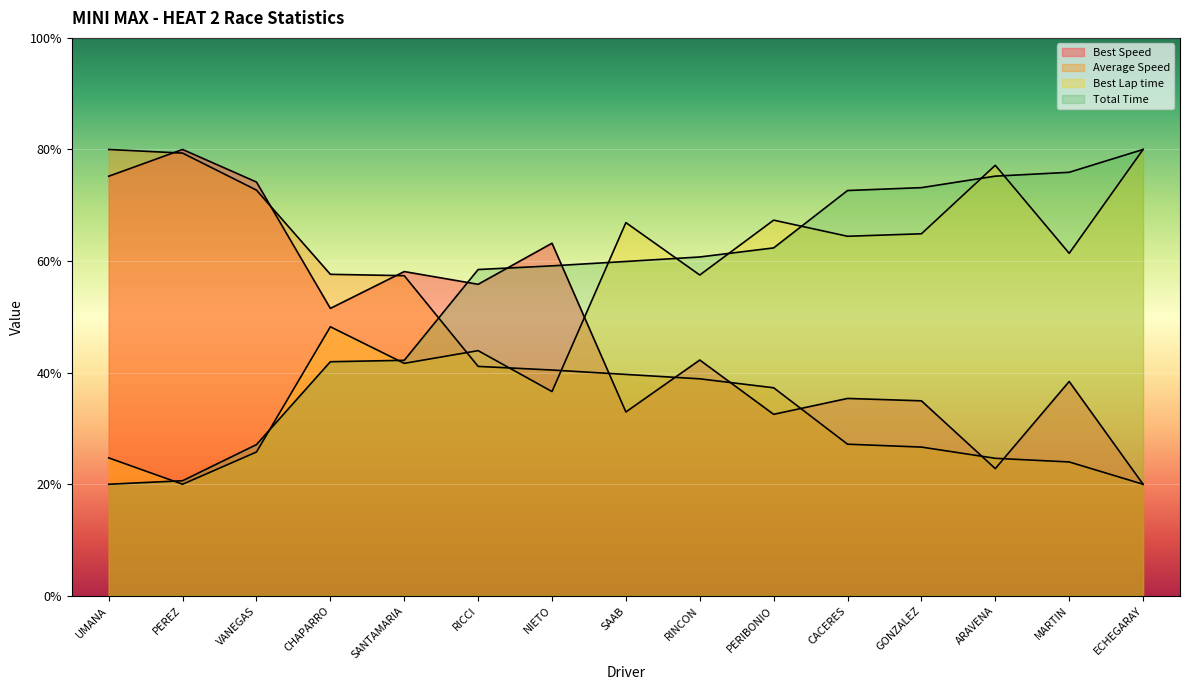

What is the sum of all Total Time values?

829.5